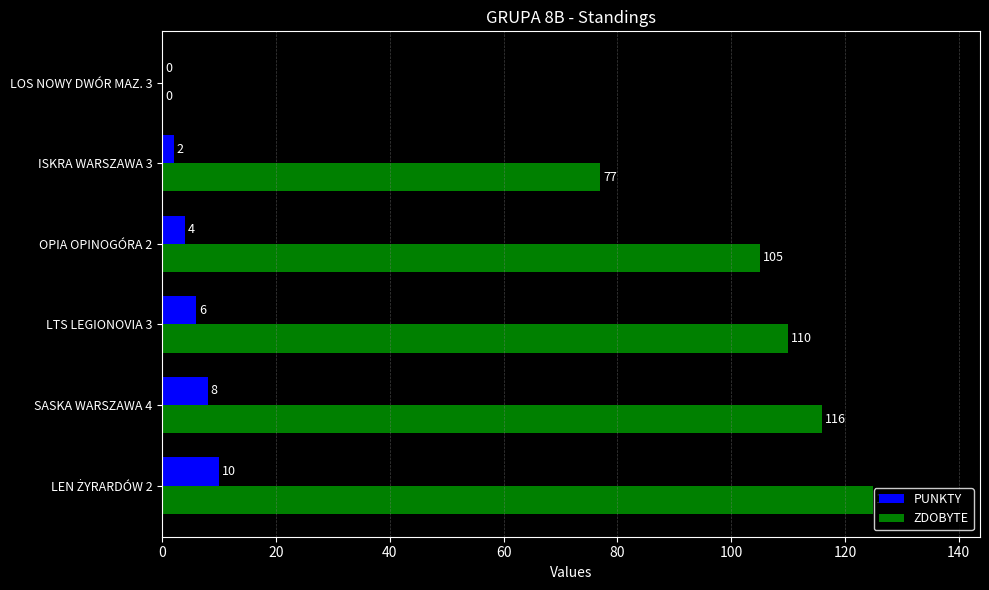

How many data points does each series have?

6